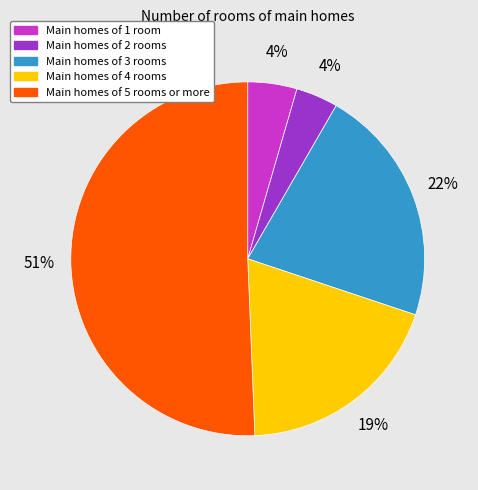

To the nearest percent, what is the difference between the largest and smallest slice percentages?

47%